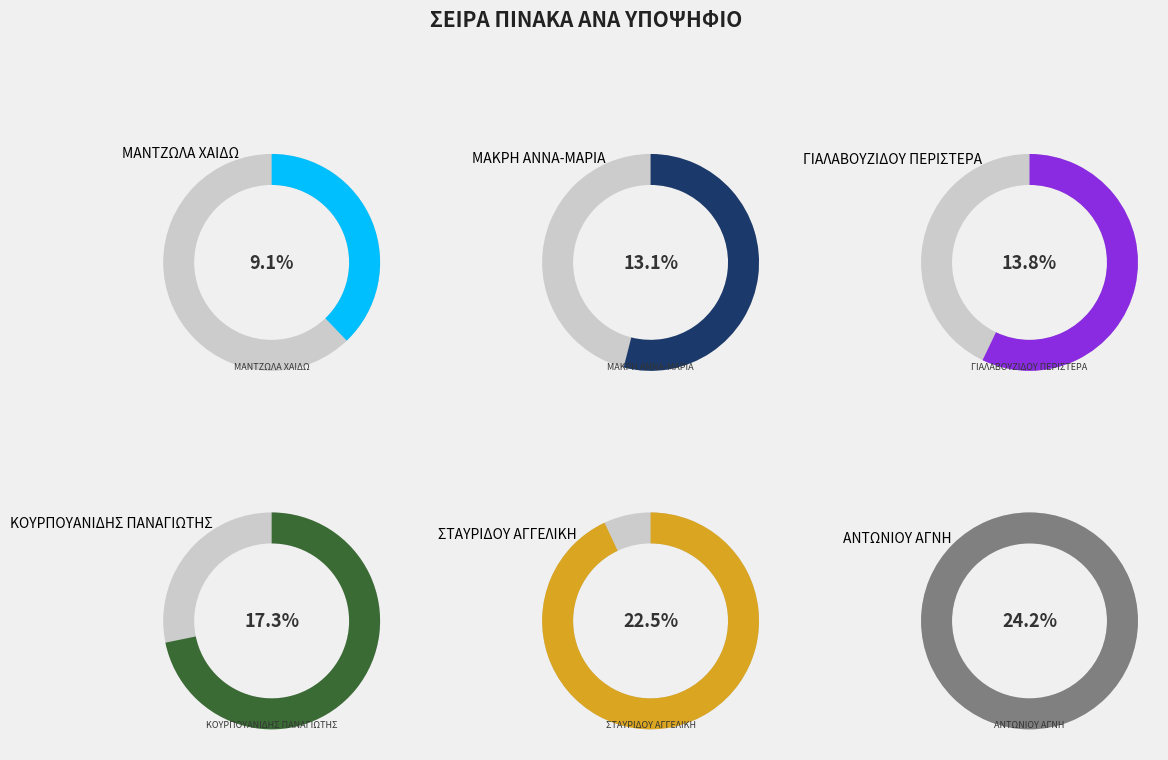

Between 4 and 6, which is larger?

6